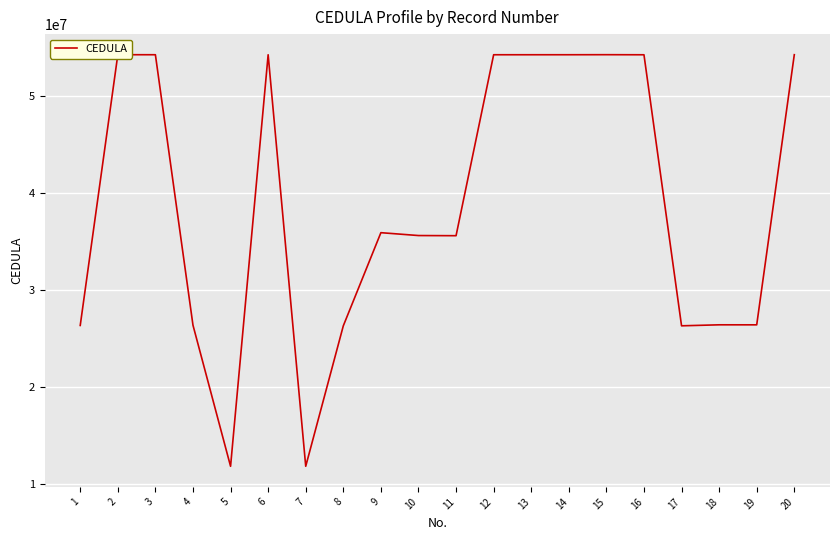

What is the approximate value at 3?

54254568